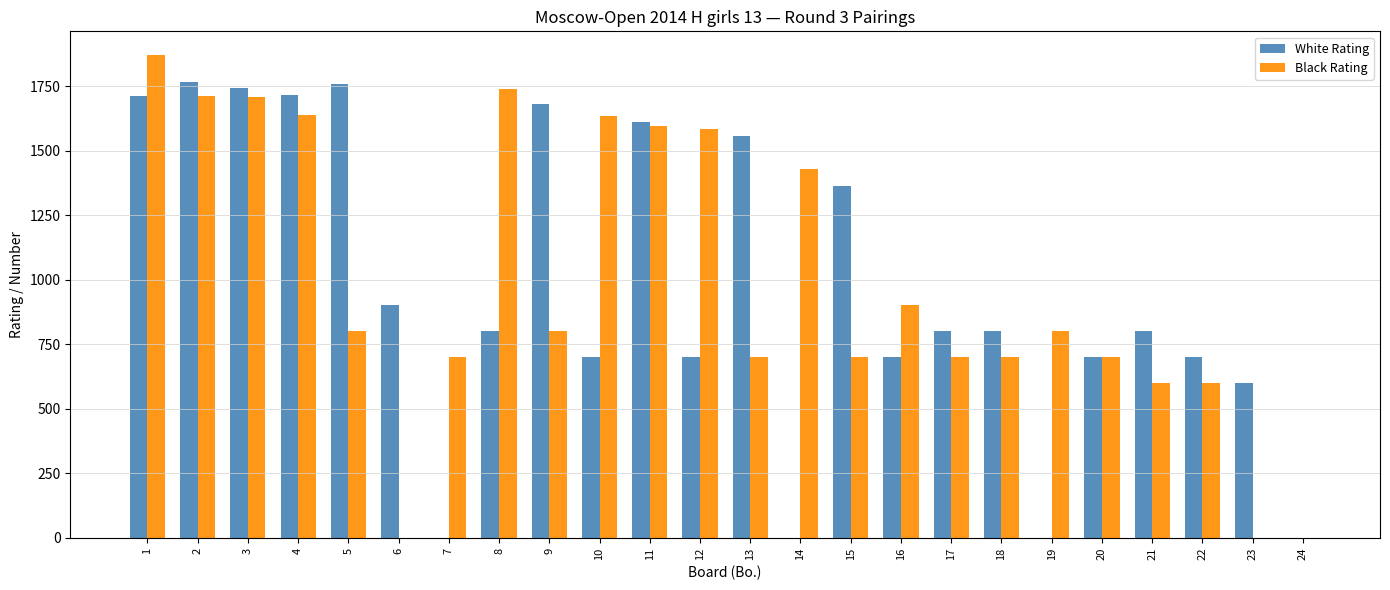

Count the number of data series in this chart.

2